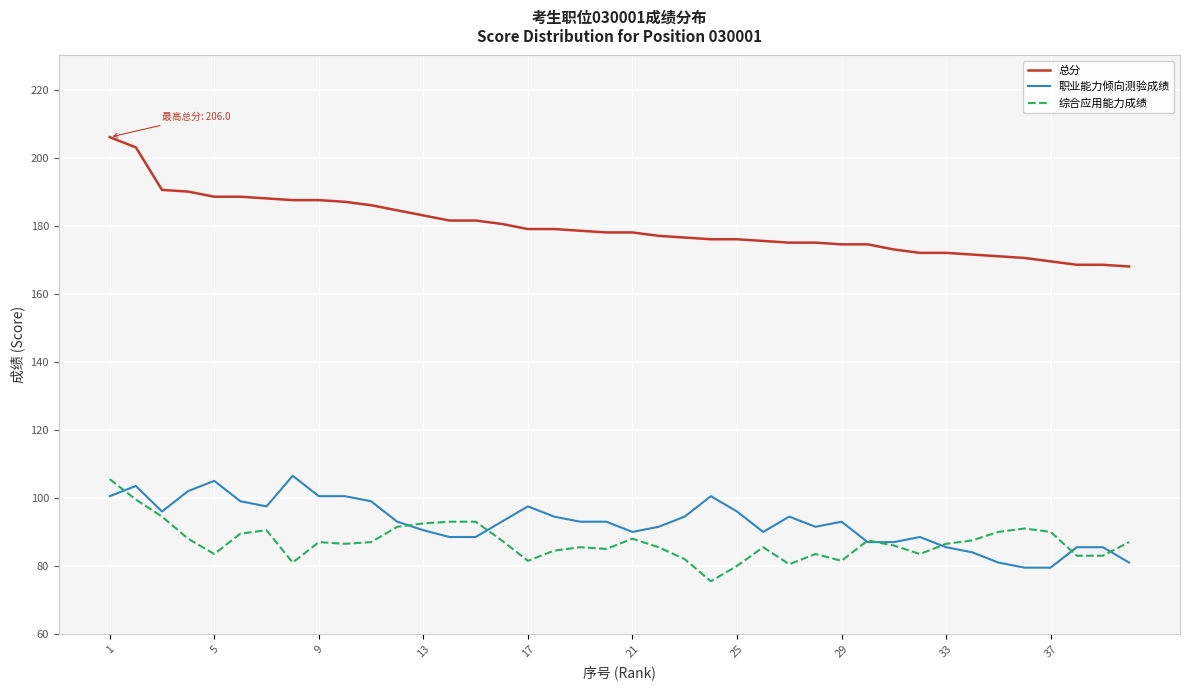

Which series has the widest spread of values?

总分